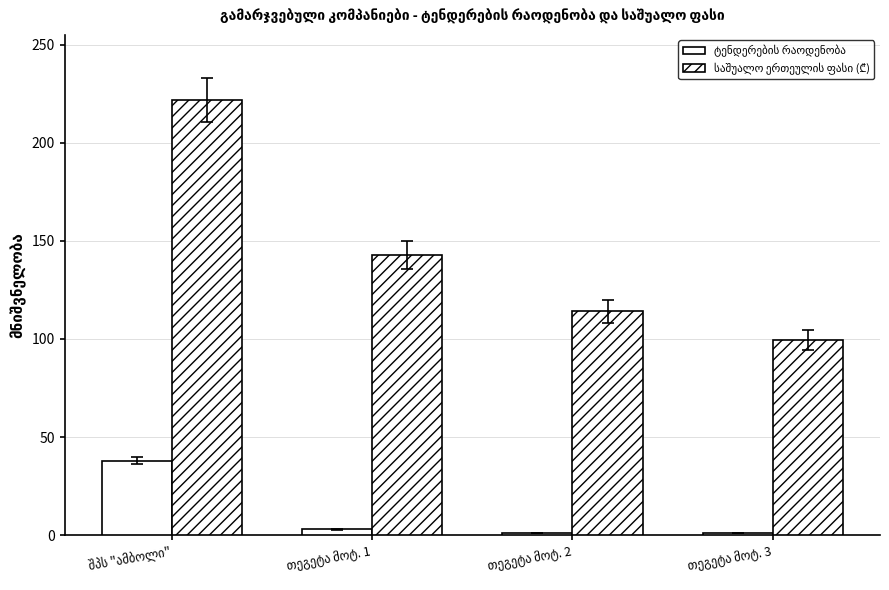

What is the total value across all series at თეგეტა მოტ. 1?

146.0